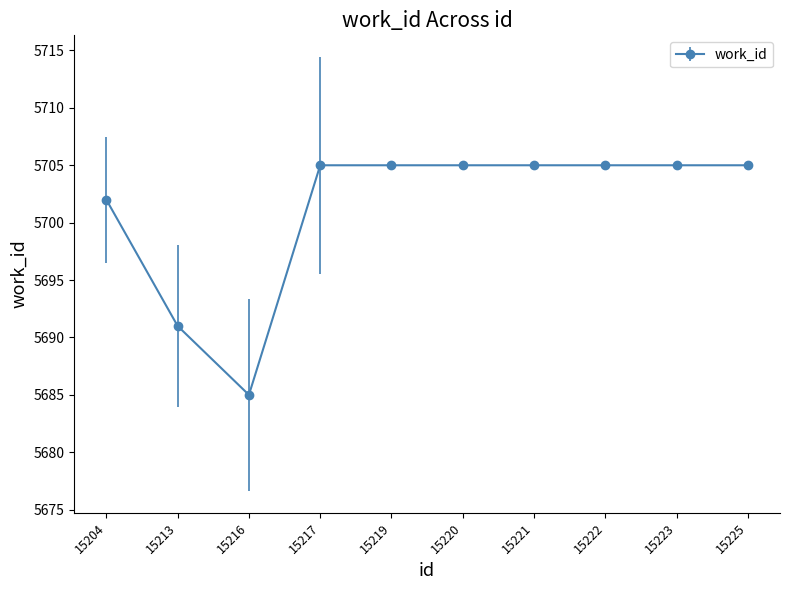

What is the value of the 6th point from the left?

5705